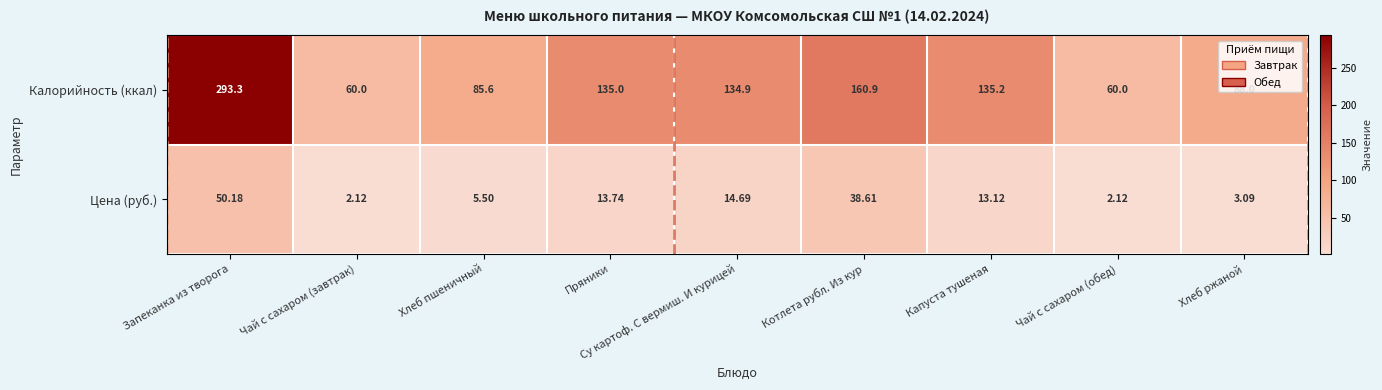

Where is Цена (руб.) nearest to the value 26?

Су картоф. С вермиш. И курицей